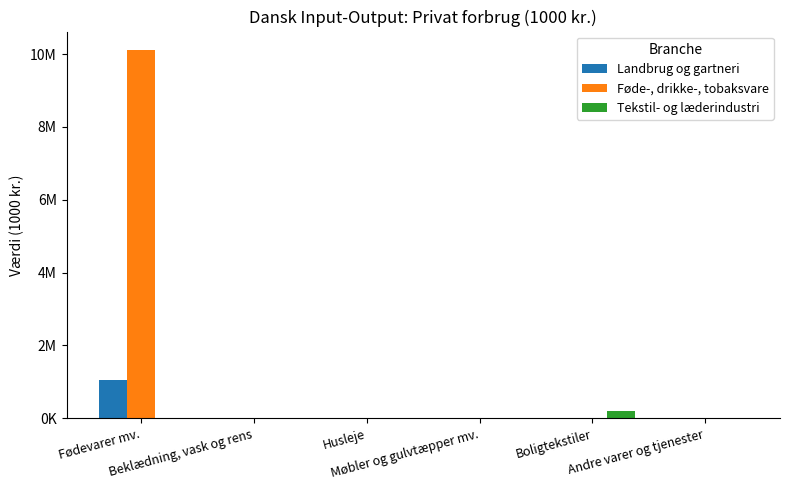

At Møbler og gulvtæpper mv., list the series in order from smallest to largest.

Landbrug og gartneri, Føde-, drikke-, tobaksvare, Tekstil- og læderindustri